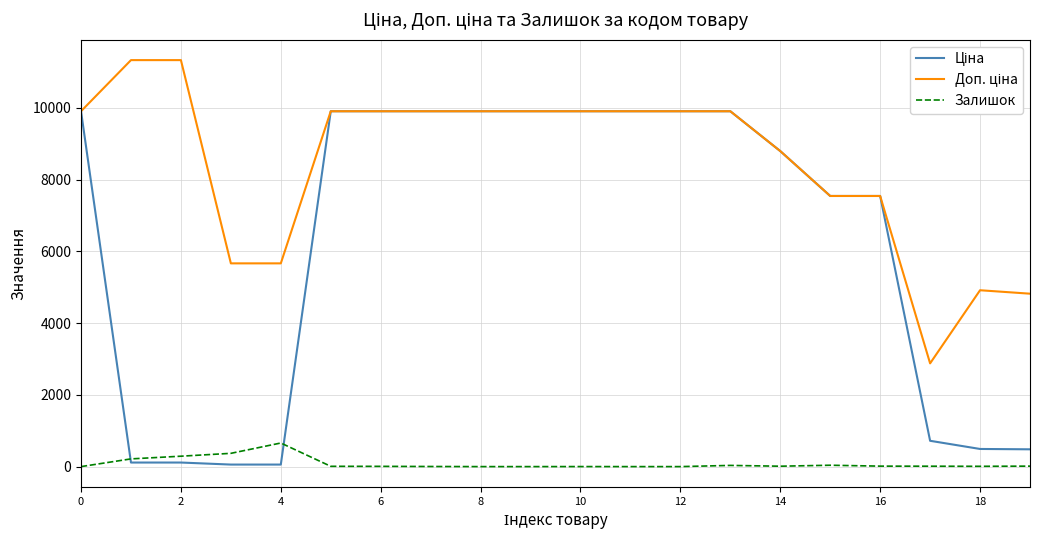

What is the greatest value displayed?

11334.0